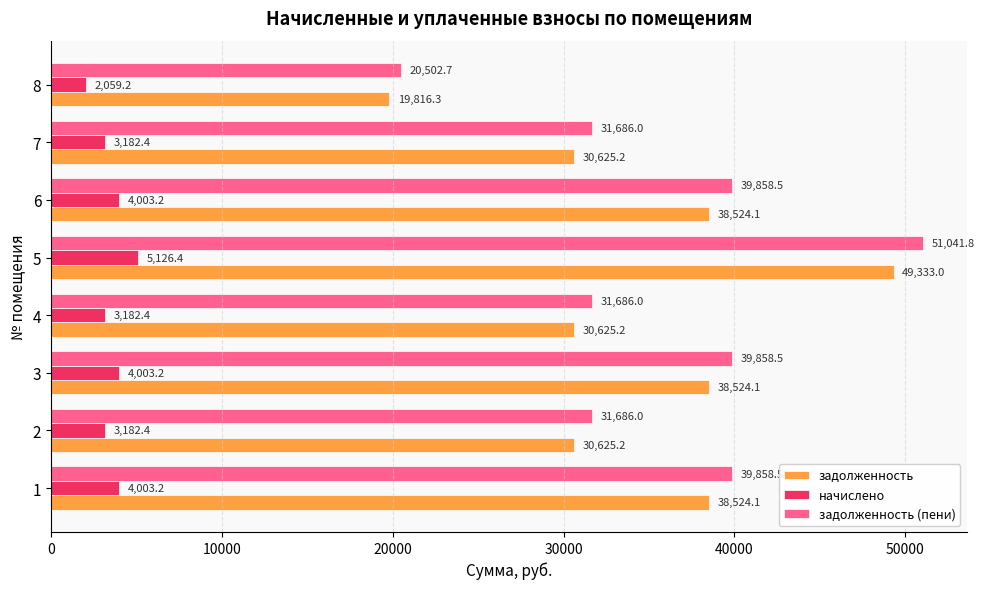

How many data points in задолженность are less than 38524?

4